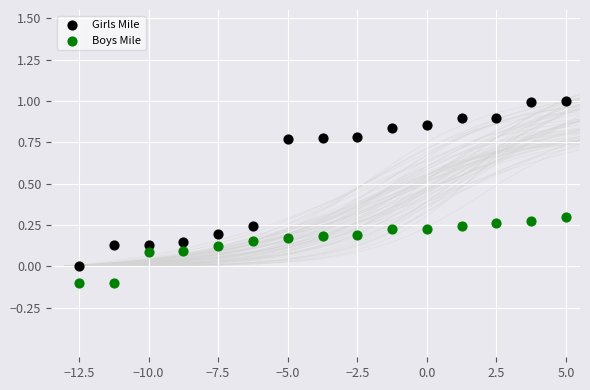

Which series reaches the minimum Y coordinate?

Boys Mile